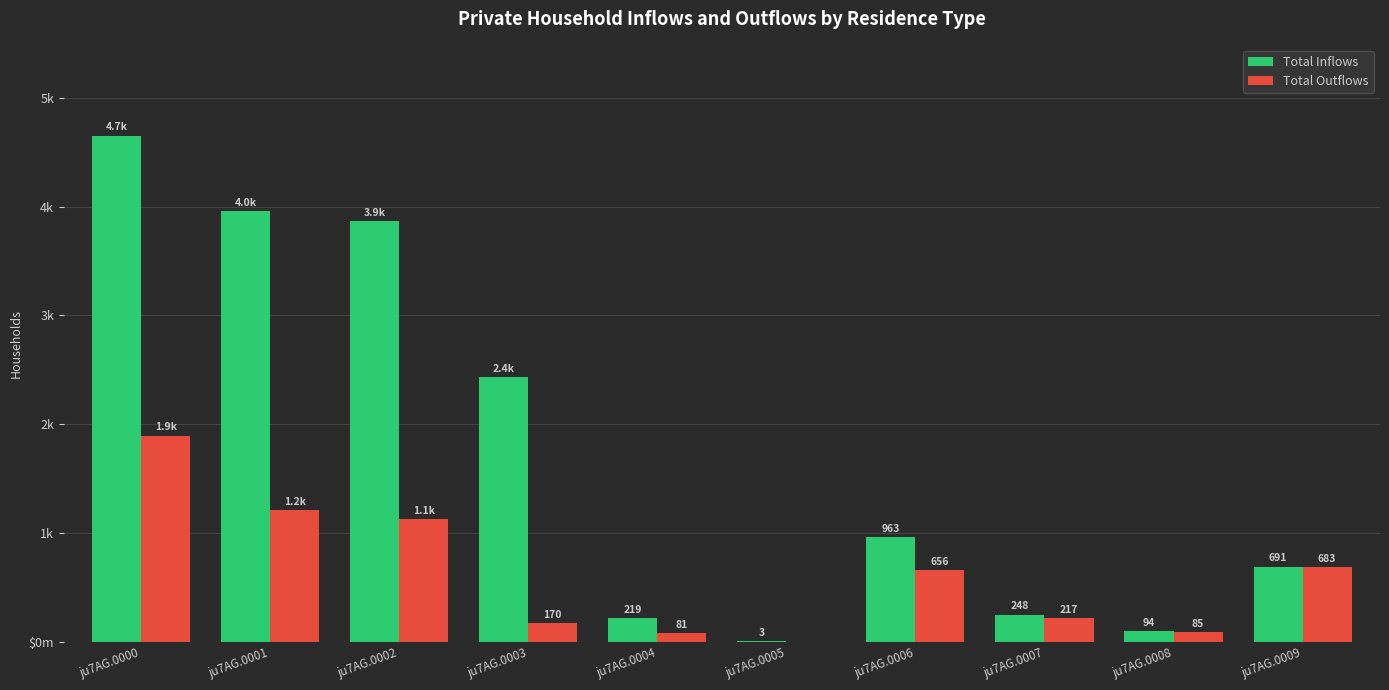

At how many categories does at least one series exceed 705?

5